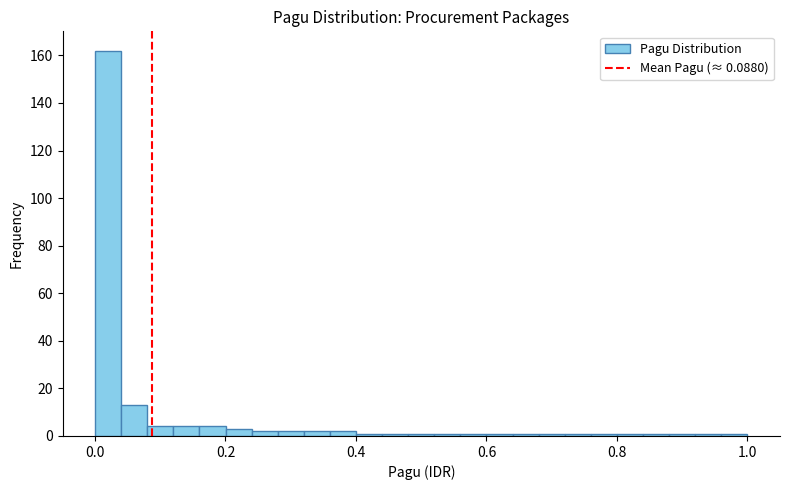

Around what value on the x-axis is the tallest bar? Give the approximate position of its centre, as read against the axis.

0.02